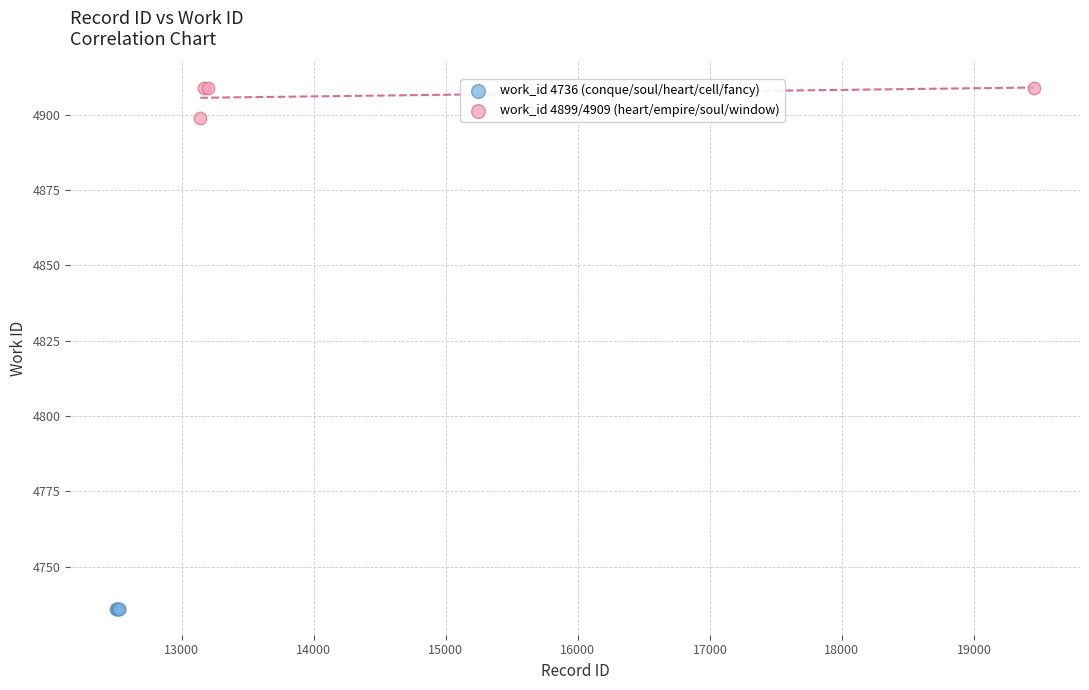

Which series contains the highest Y value?

work_id 4899/4909 (heart/empire/soul/window)